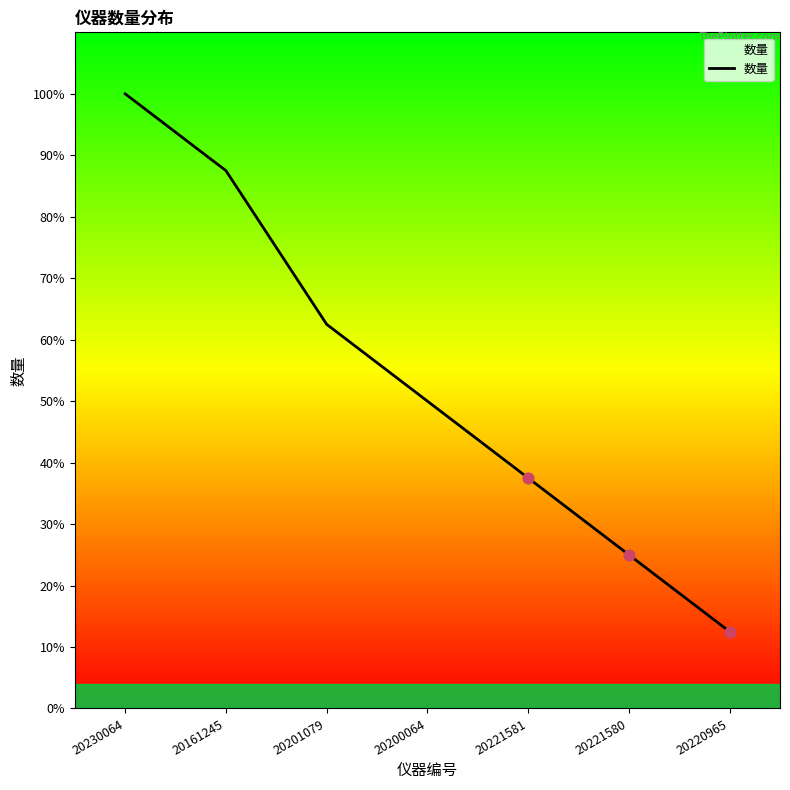

What is the change in value from 20230064 to 20200064?

-50.0